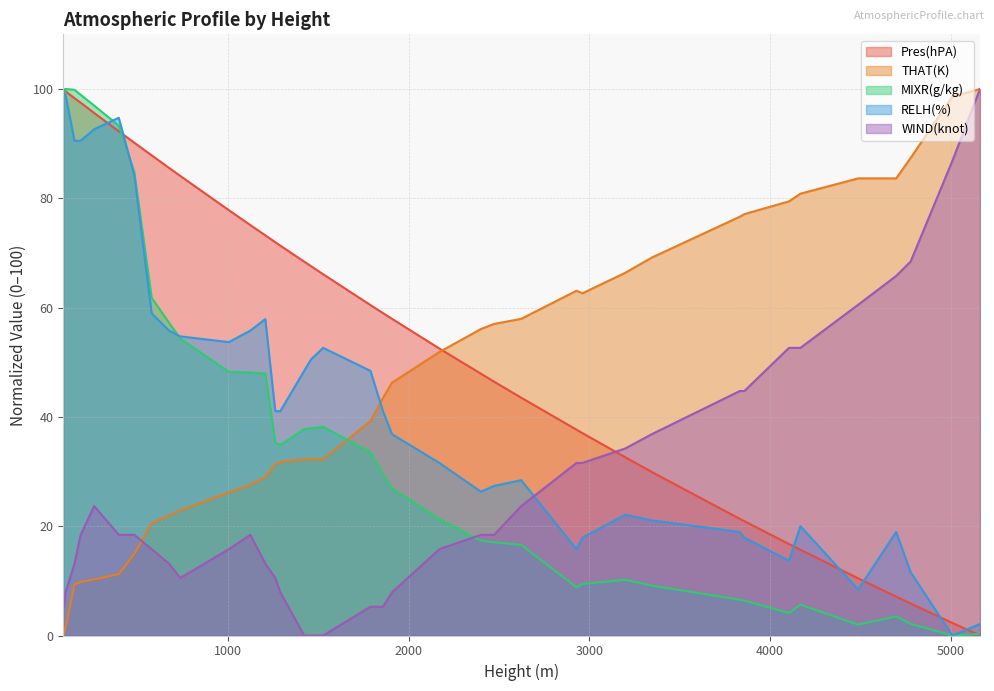

What is the value of the THAT(K) point at the 31st from the left?

69.2